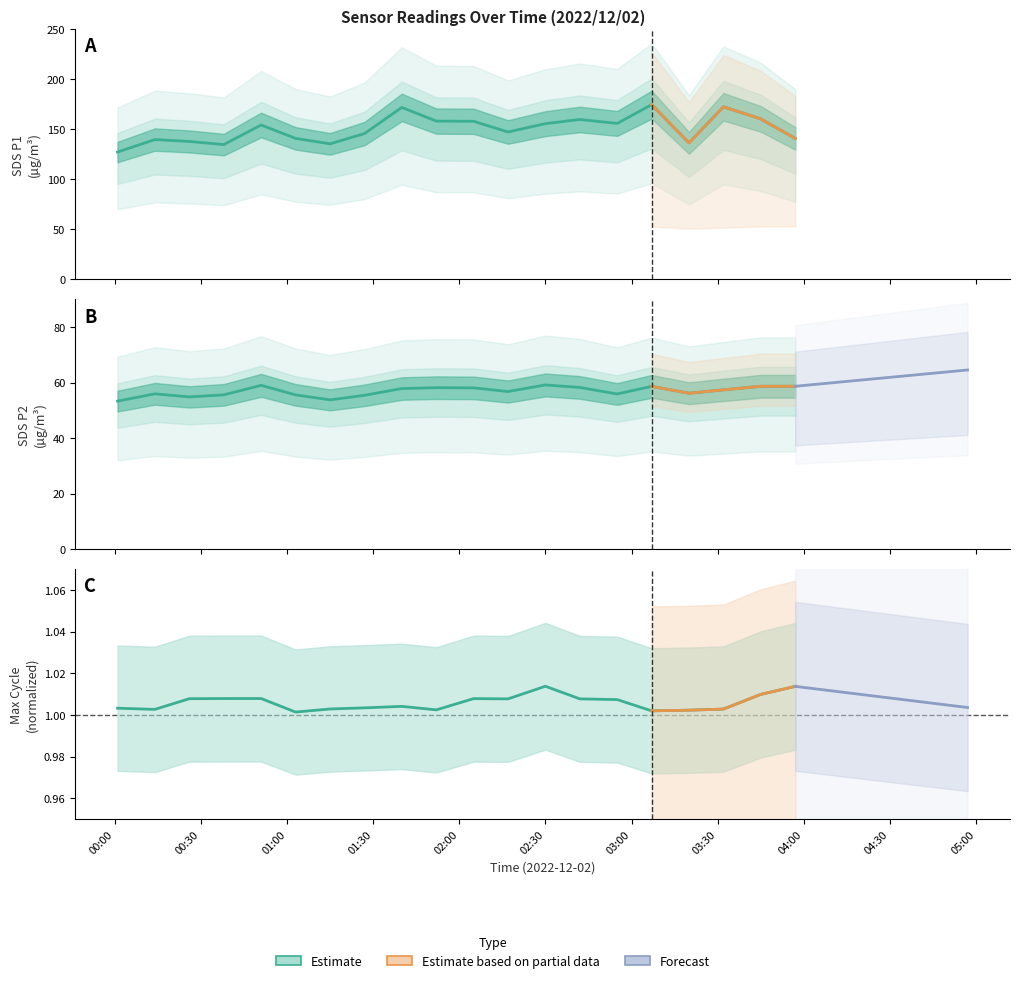

What is the difference between the SDS_P2 values at 03:00 and 00:30?

2.2